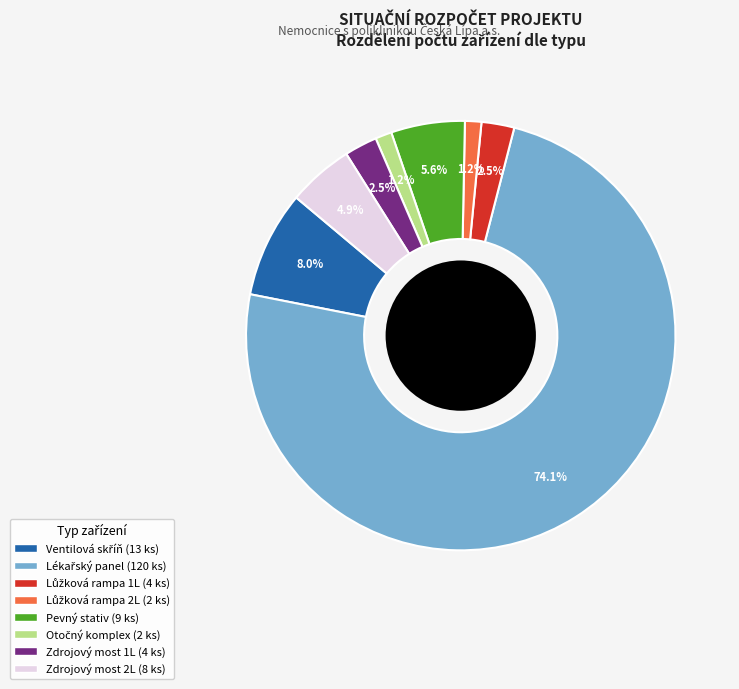

Does any single category account for the majority?

Yes